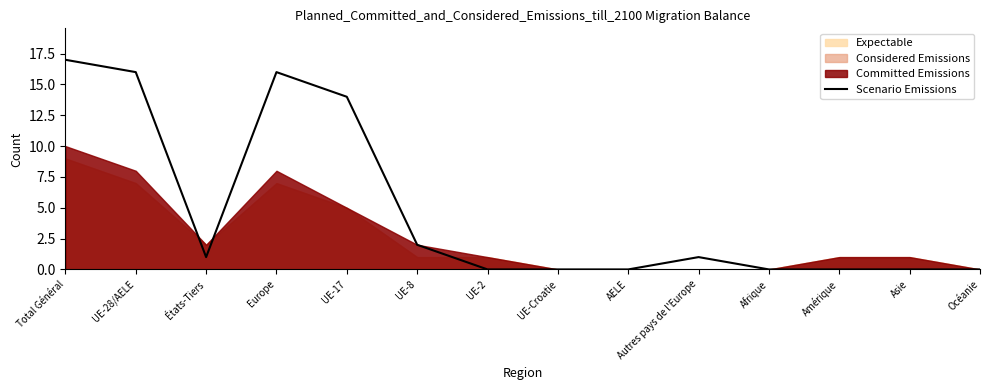

How many categories are shown in the chart?

14